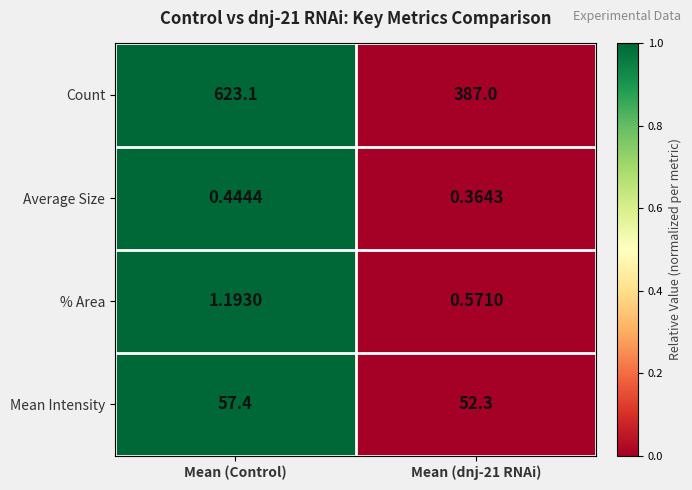

At which category does the chart reach its peak across all series?

Mean (Control)